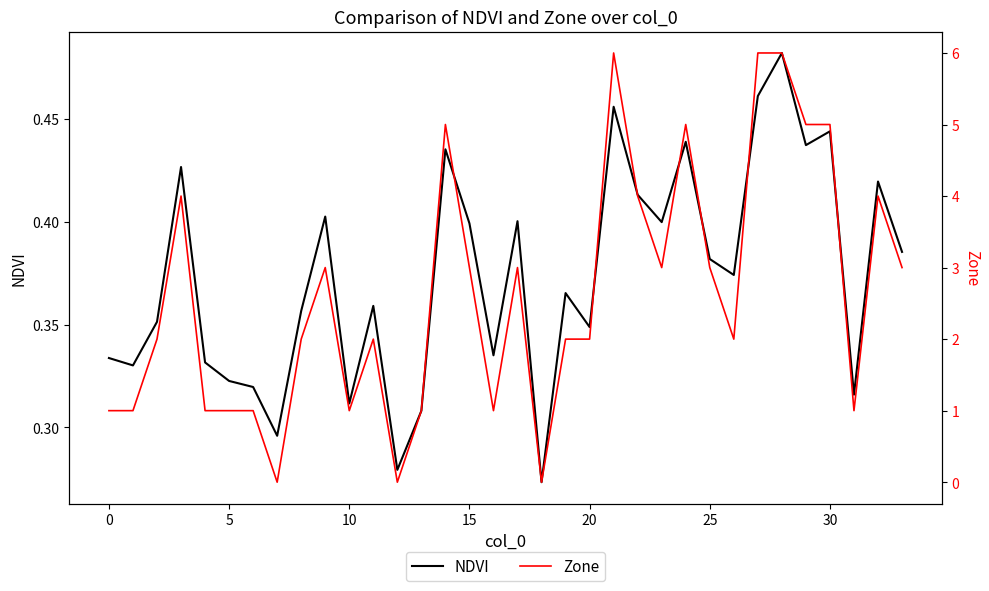

How many data points in Zone are less than 2?

12